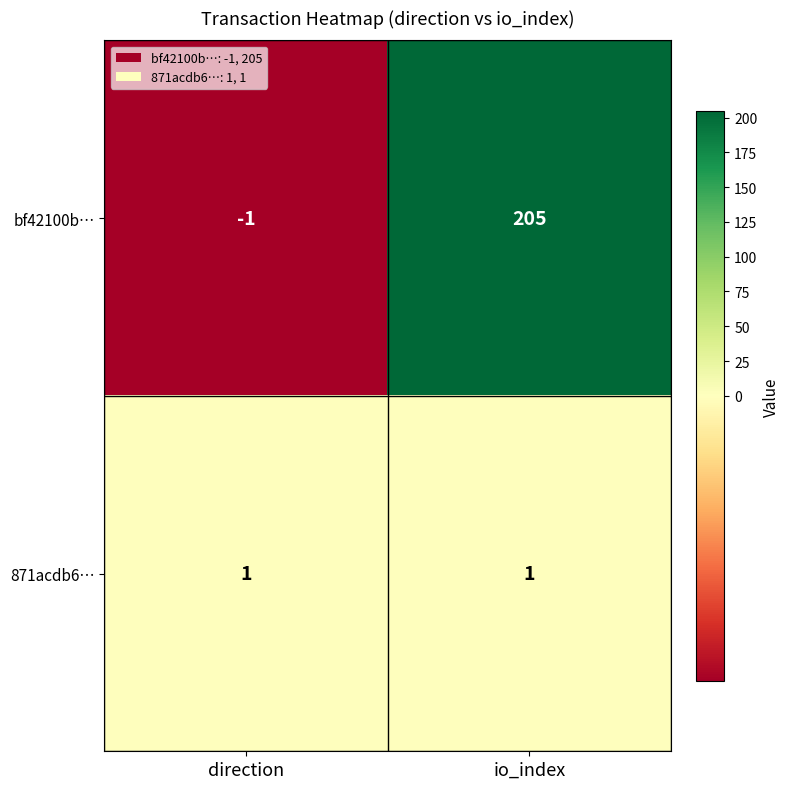

Which label corresponds to the smallest value in the chart?

direction